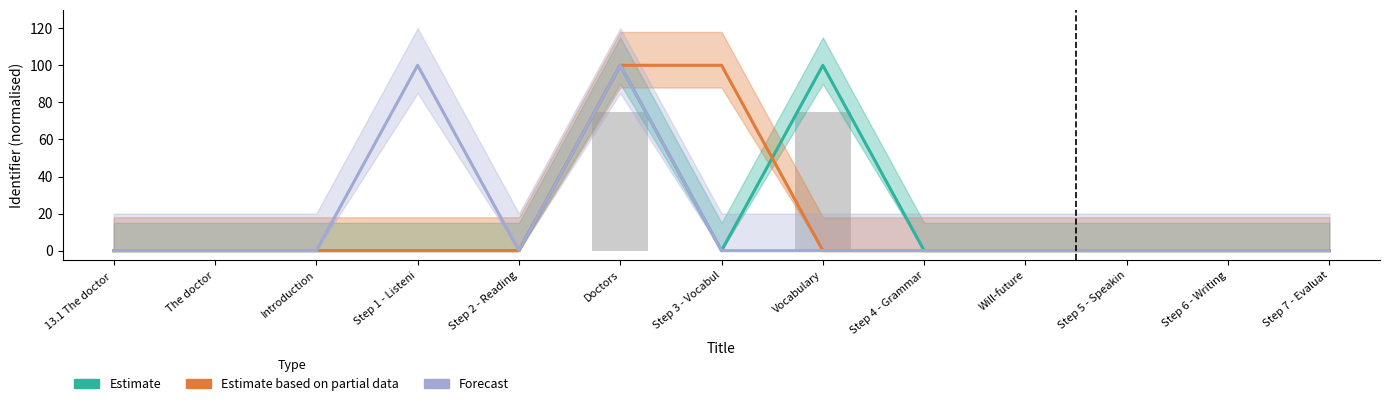

Is it true that Estimate equals 0.0 at Step 5 - Speakin?

True